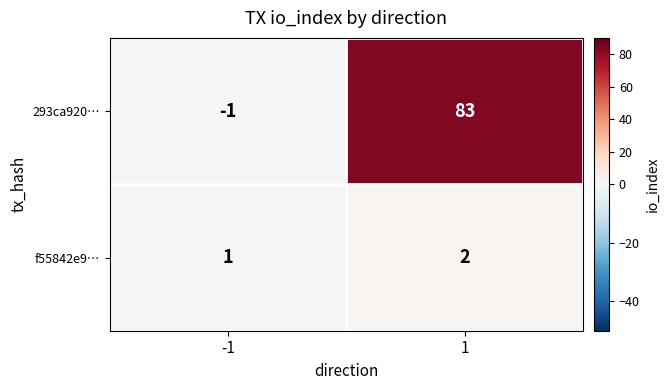

Is the value of f55842e9… at 1 greater than the value of 293ca920… at 1?

No